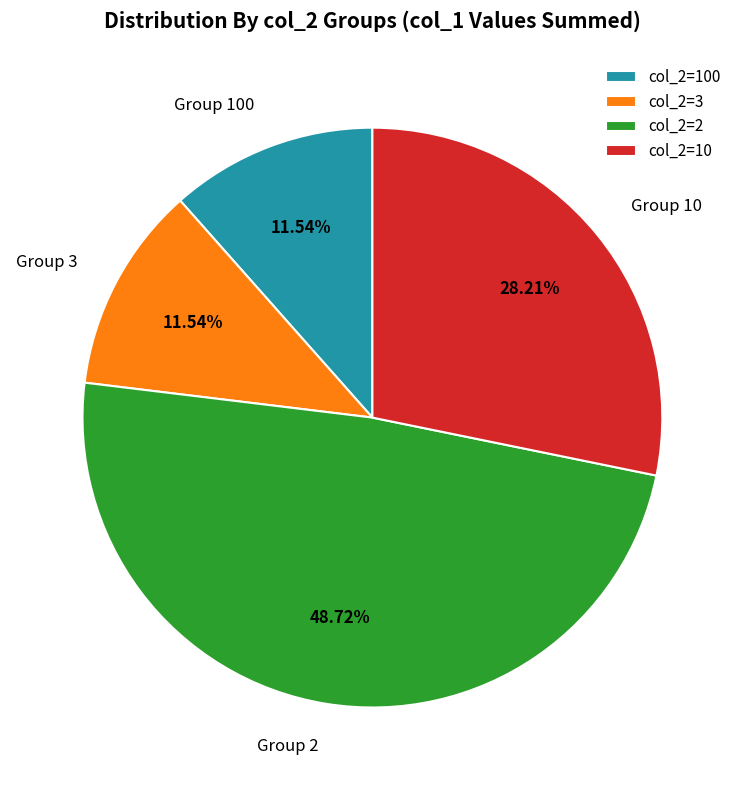

How many segments does this pie chart have?

4